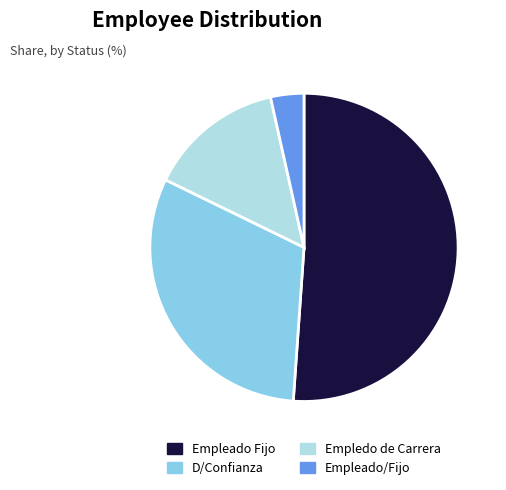

Does Empledo de Carrera account for over 50% of the chart?

No